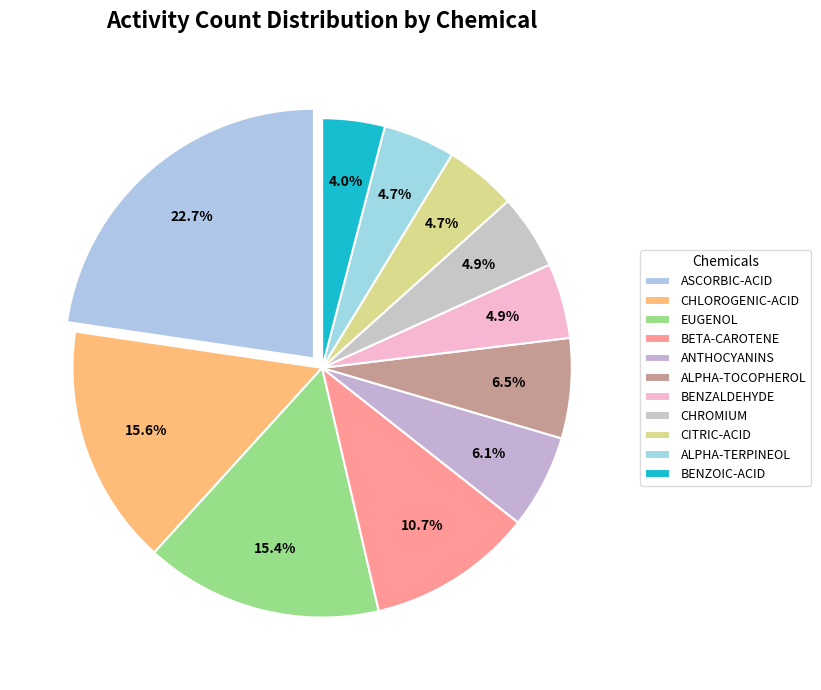

Is the sum of ALPHA-TERPINEOL and CHLOROGENIC-ACID greater than half?

No